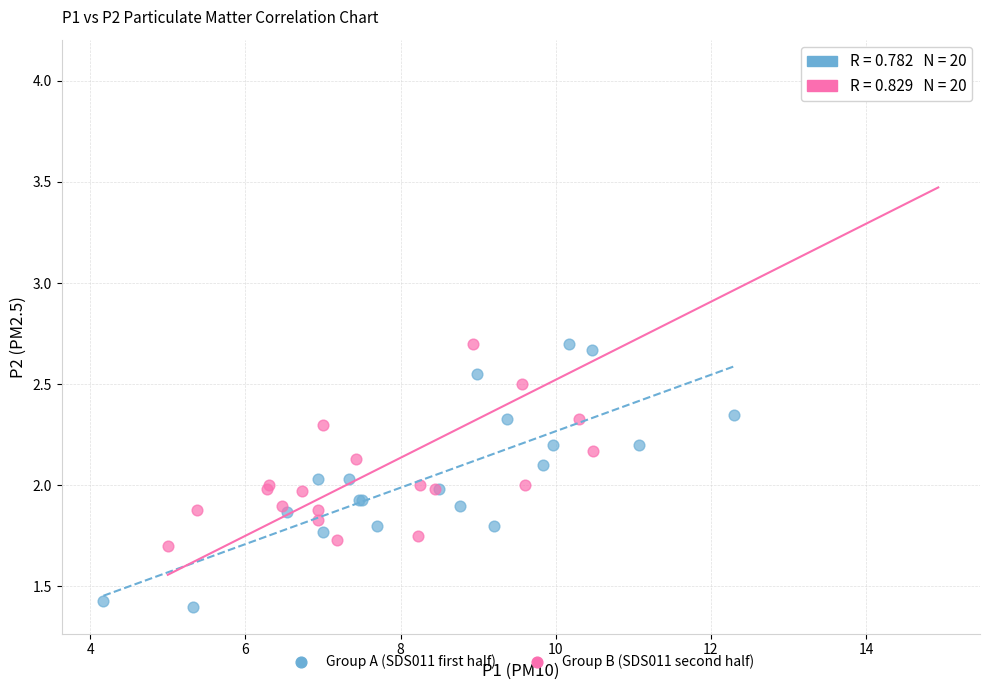

Which series has the widest spread of Y values?

Group B (SDS011 second half)